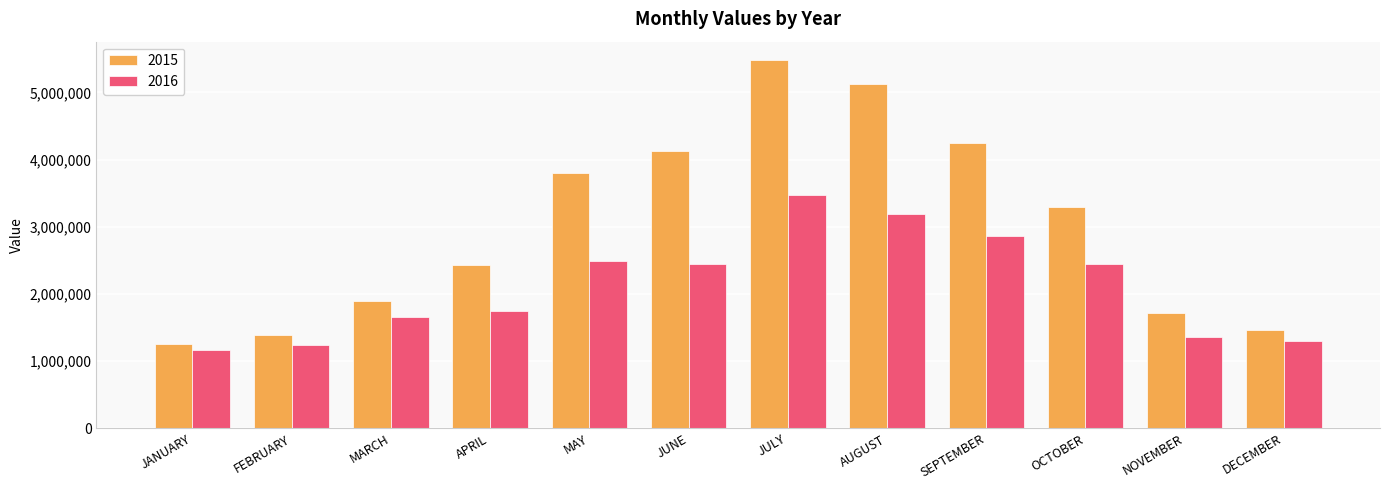

At which label is 2015 closest to 3365721?

OCTOBER